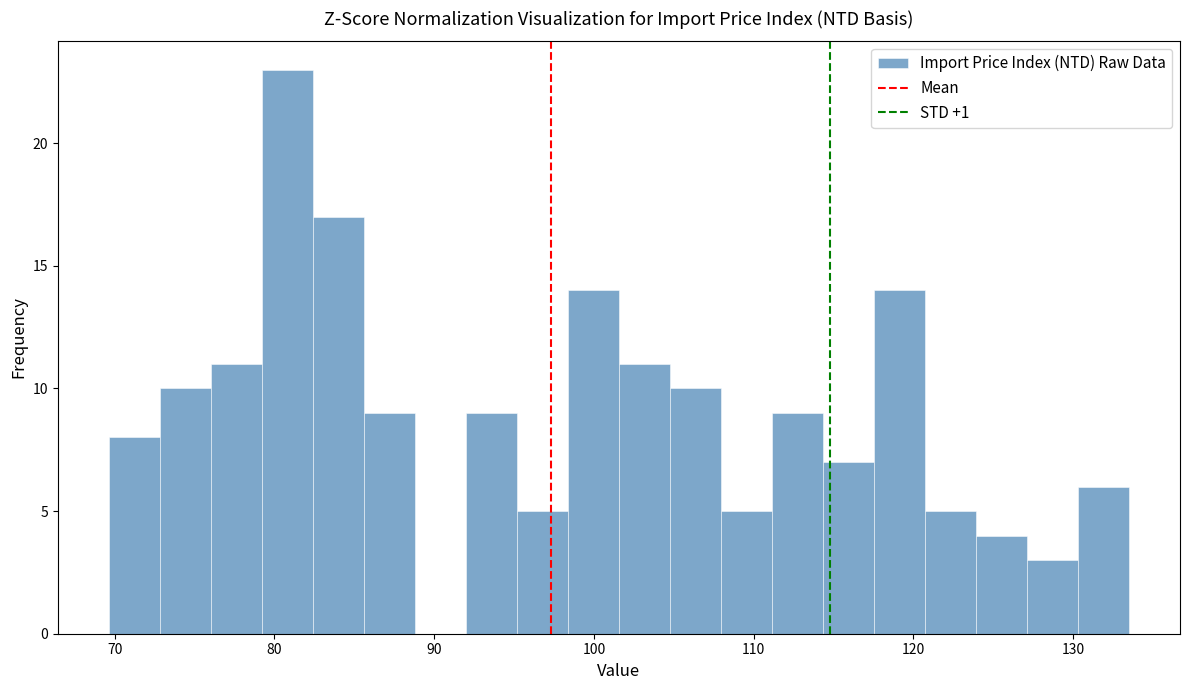

Around what value on the x-axis is the tallest bar? Give the approximate position of its centre, as read against the axis.

81